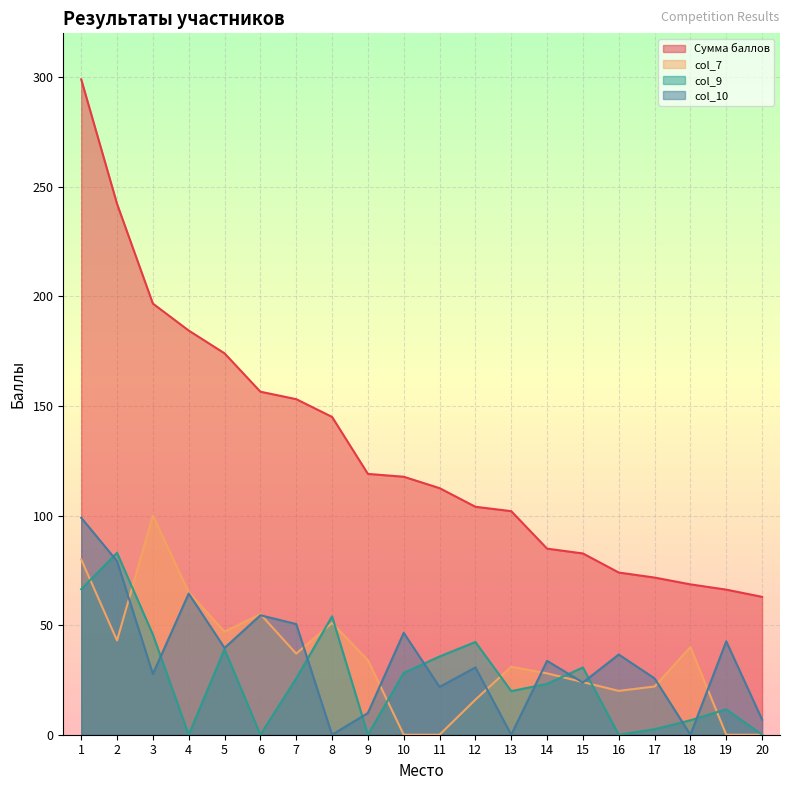

Is it true that Сумма баллов equals 96.1 at 7?

False